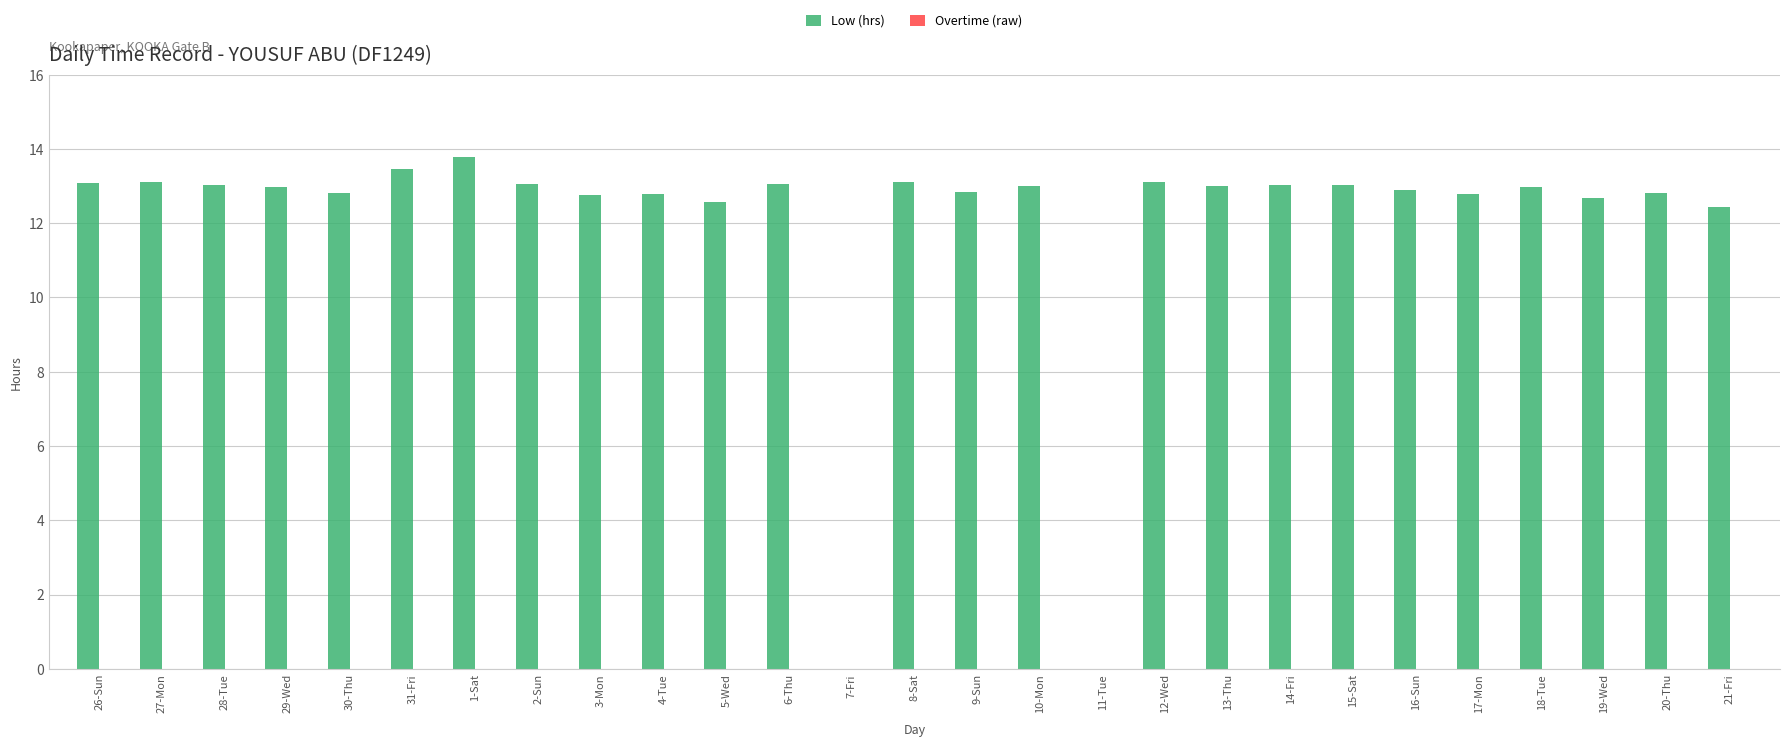

What is the change in value from 1-Sat to 5-Wed?

-1.2